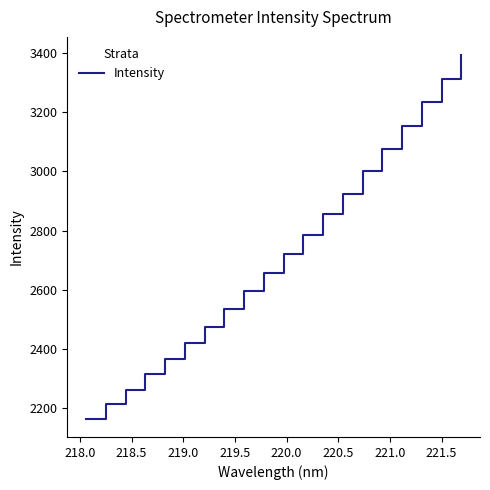

What is the smallest value displayed?

2163.2